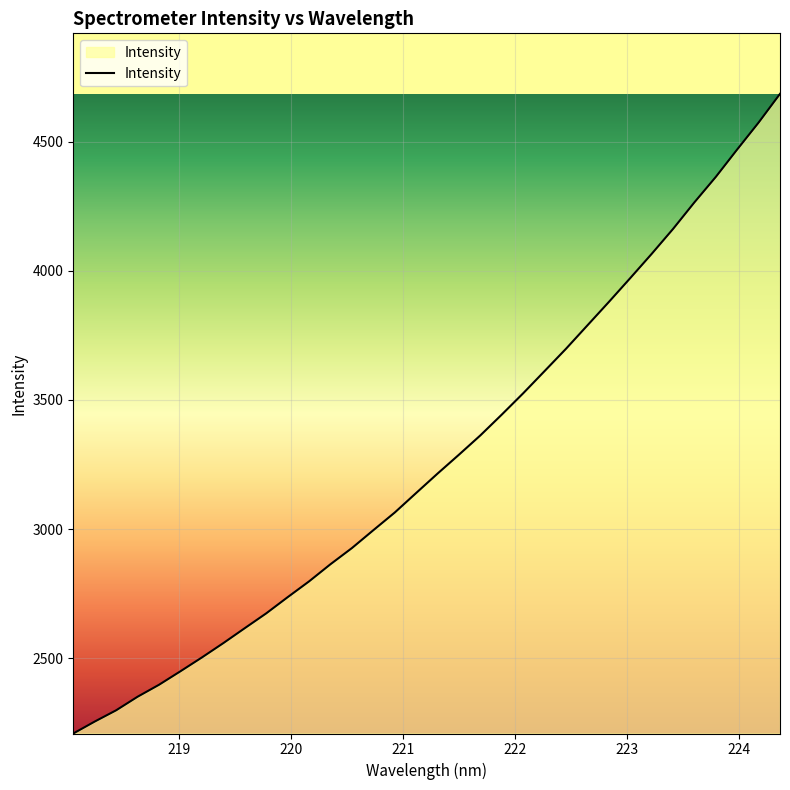

What is the maximum value shown in the chart?

4684.4